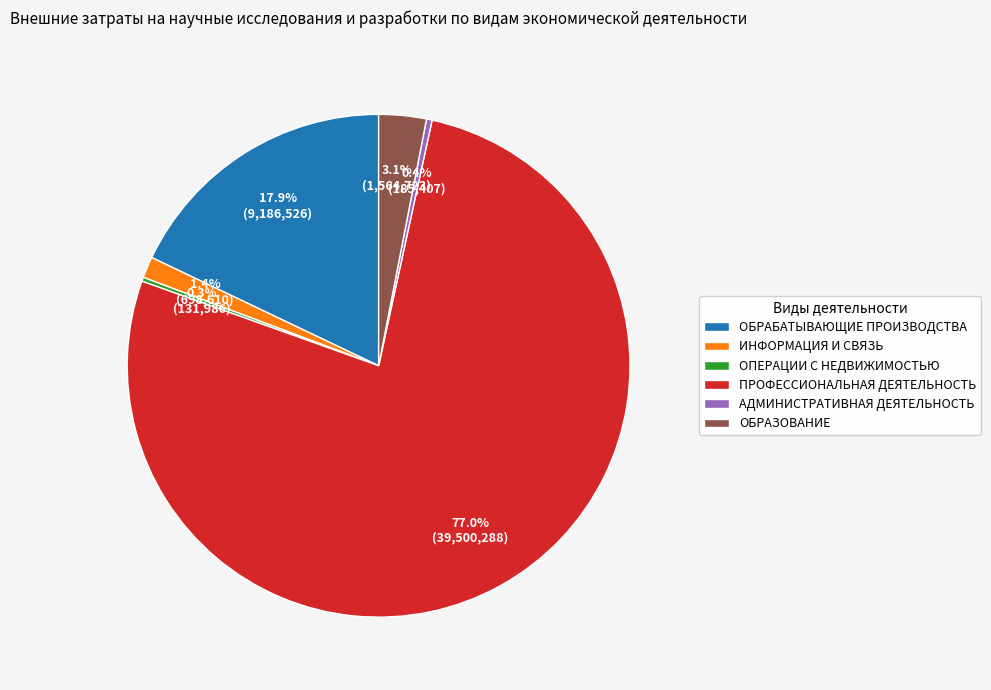

Which slice is the largest?

ПРОФЕССИОНАЛЬНАЯ ДЕЯТЕЛЬНОСТЬ